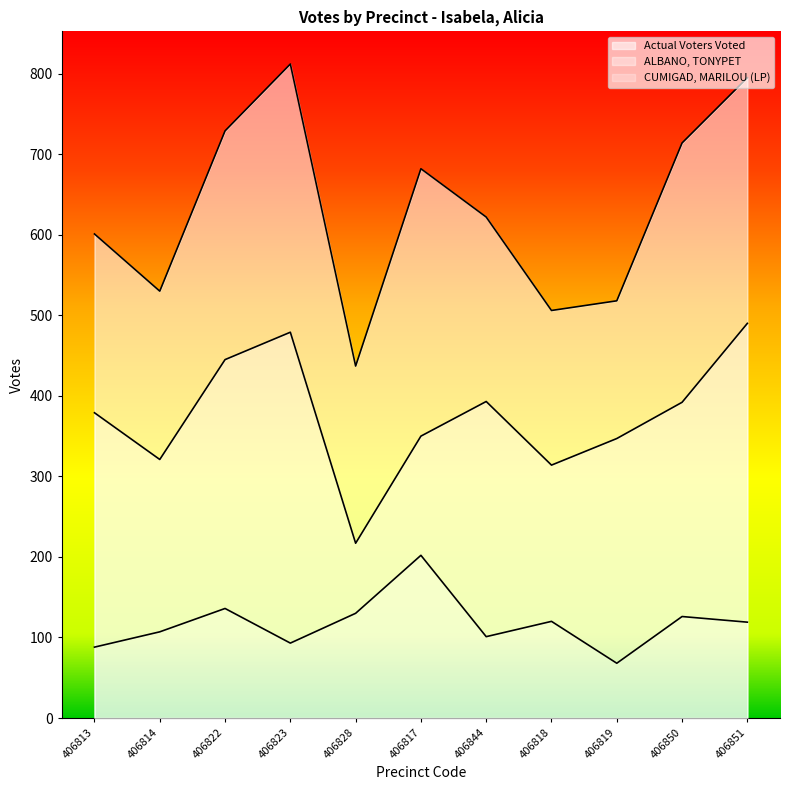

List the series in order of their peak value, highest first.

Actual Voters Voted, ALBANO, TONYPET, CUMIGAD, MARILOU (LP)